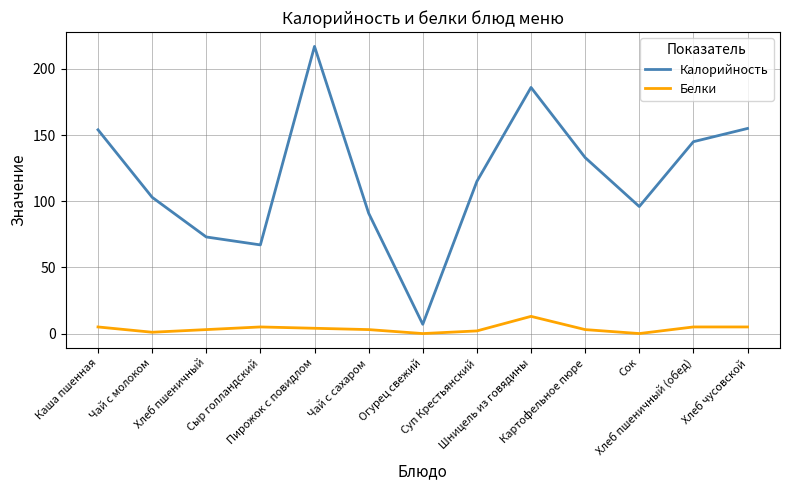

The value of Калорийность at Чай с сахаром is 123. True or false?

False